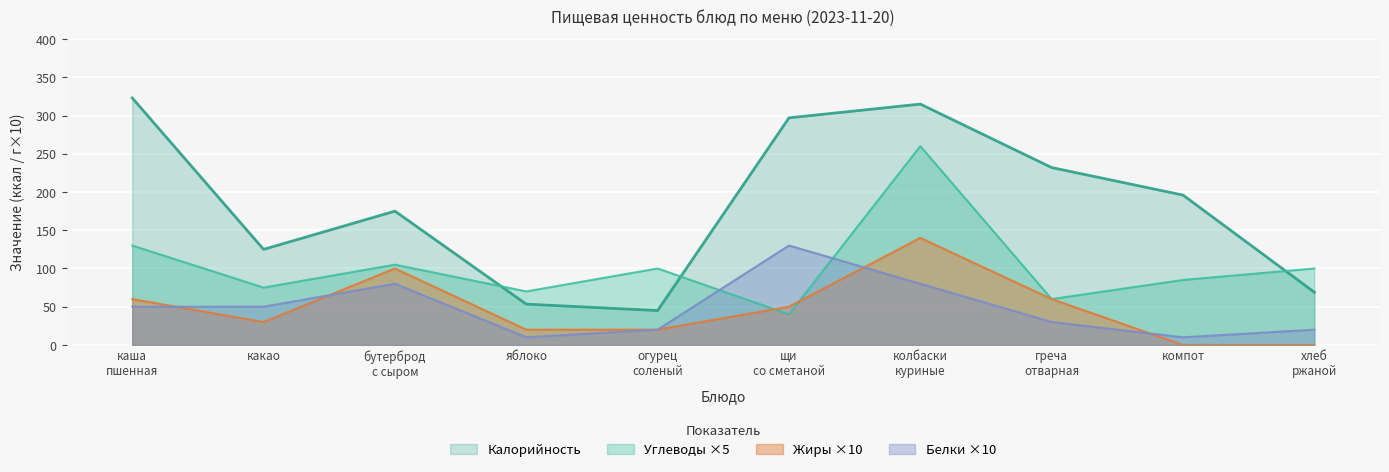

What is the sum of all Жиры values?

480.0